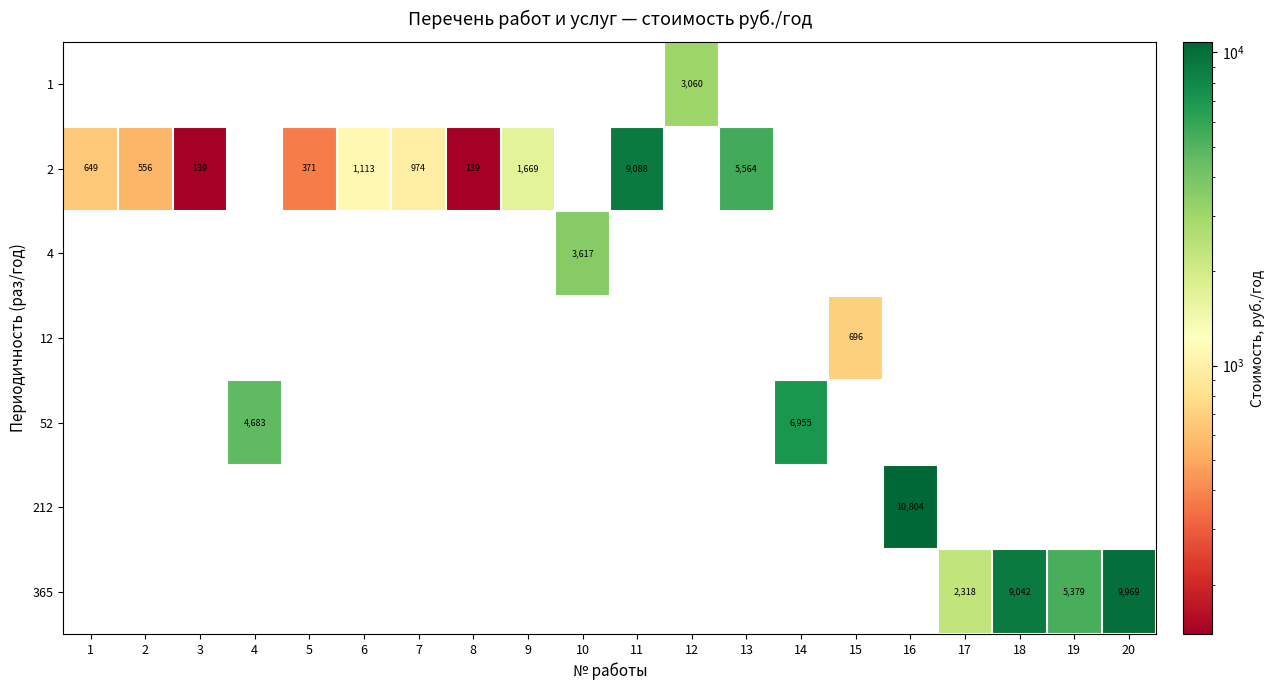

Between 1 and 13, which series saw the biggest shift?

row_1